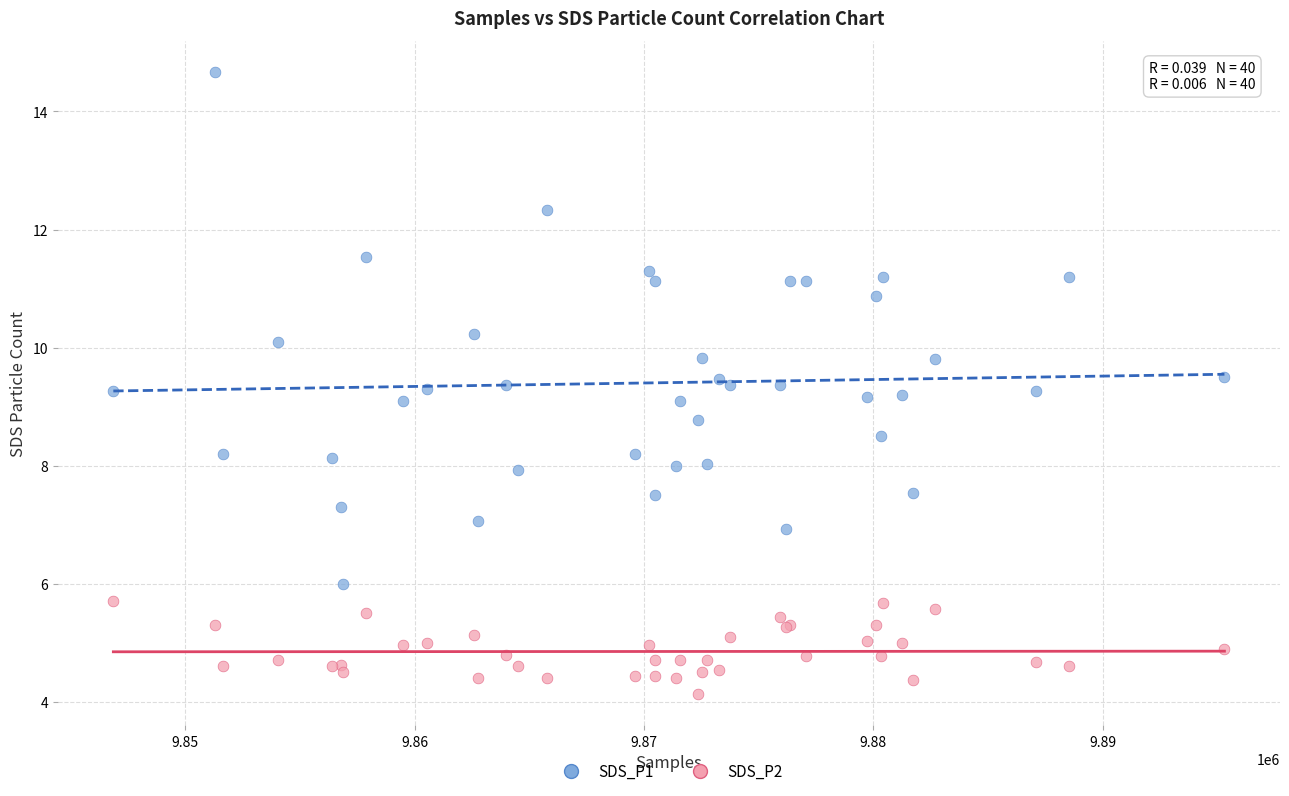

Which series contains the lowest Y value?

SDS_P2